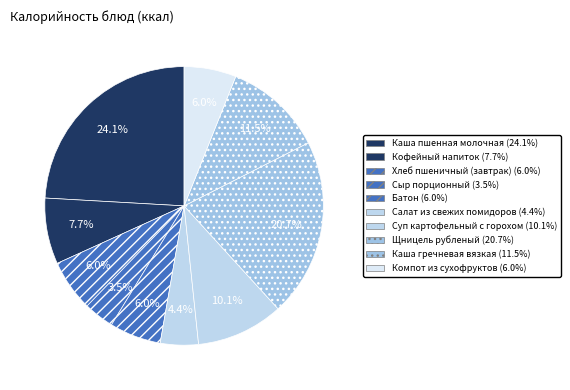

Is it true that Хлеб пшеничный (завтрак) is 6% of the pie?

True